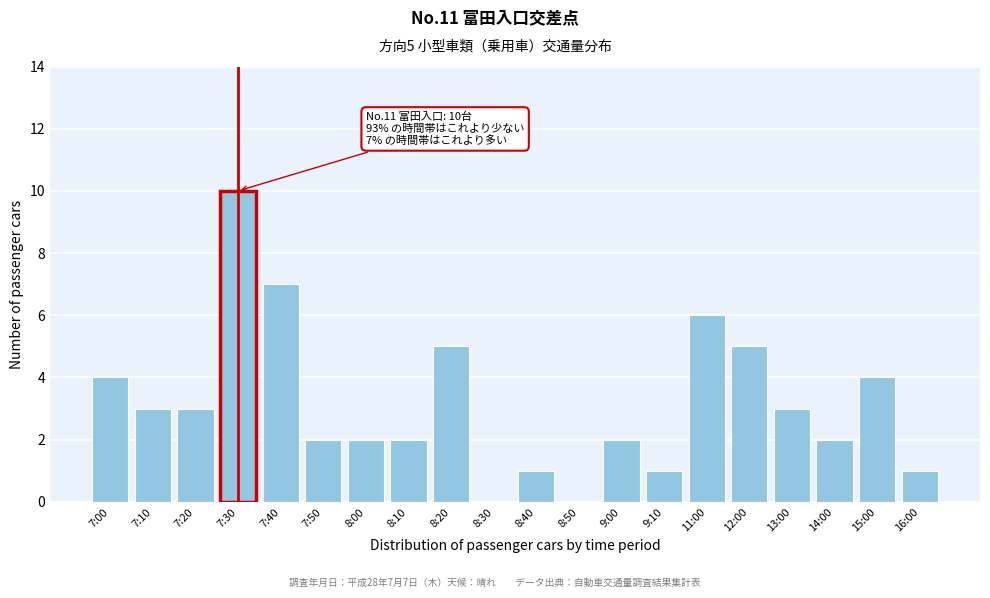

Reading left to right, transcribe all the data shown in this chart.

7:00=4	7:10=3	7:20=3	7:30=10	7:40=7	7:50=2	8:00=2	8:10=2	8:20=5	8:30=0	8:40=1	8:50=0	9:00=2	9:10=1	11:00=6	12:00=5	13:00=3	14:00=2	15:00=4	16:00=1